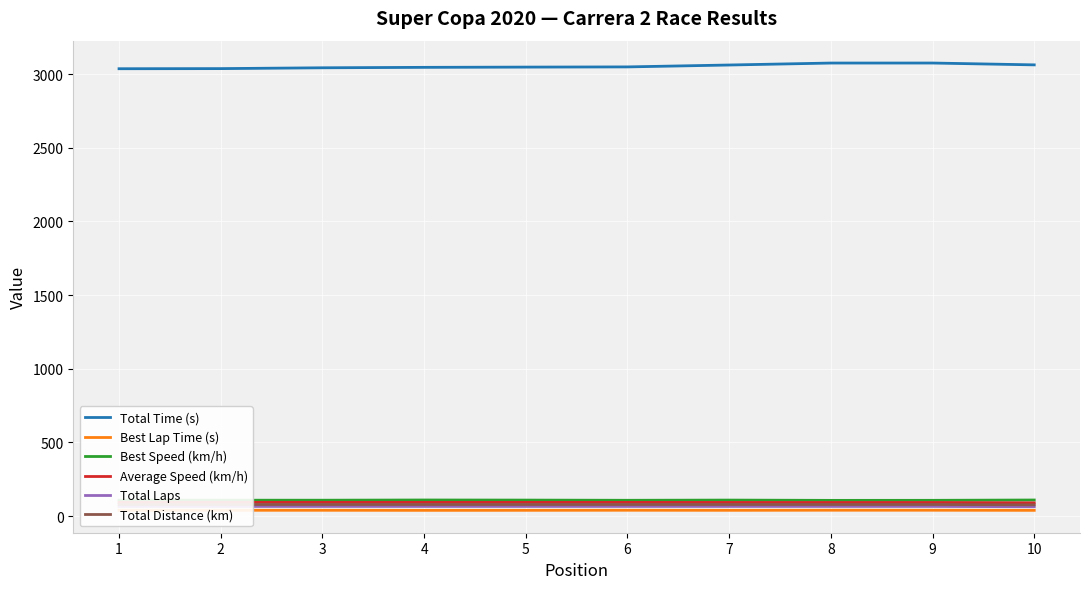

Reading left to right, list all the values displayed in this chart.

Total Time (s): 1=3036.0	2=3036.8	3=3042.4	4=3045.4	5=3047.1	6=3048.4	7=3061.3	8=3074.6	9=3074.7	10=3062.2
Best Lap Time (s): 1=39.8	2=39.9	3=39.9	4=39.4	5=39.6	6=40.1	7=39.6	8=40.3	9=40.2	10=39.4
Best Speed (km/h): 1=108.5	2=108.3	3=108.2	4=109.7	5=109.0	6=107.7	7=109.1	8=107.1	9=107.5	10=109.6
Average Speed (km/h): 1=93.9	2=93.9	3=93.7	4=93.6	5=93.6	6=93.5	7=93.1	8=92.7	9=92.7	10=90.3
Total Laps: 1=66.0	2=66.0	3=66.0	4=66.0	5=66.0	6=66.0	7=66.0	8=66.0	9=66.0	10=64.0
Total Distance (km): 1=79.2	2=79.2	3=79.2	4=79.2	5=79.2	6=79.2	7=79.2	8=79.2	9=79.2	10=76.8